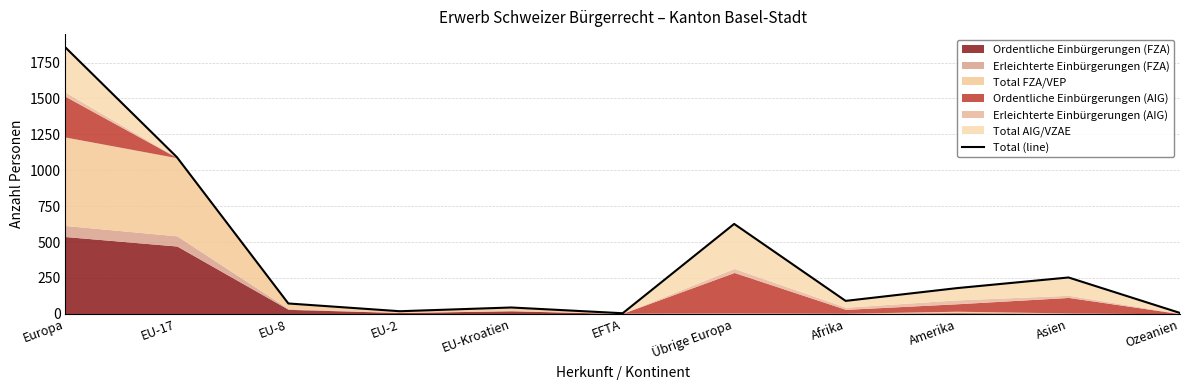

What is the difference between the second highest and minimum values?

1087